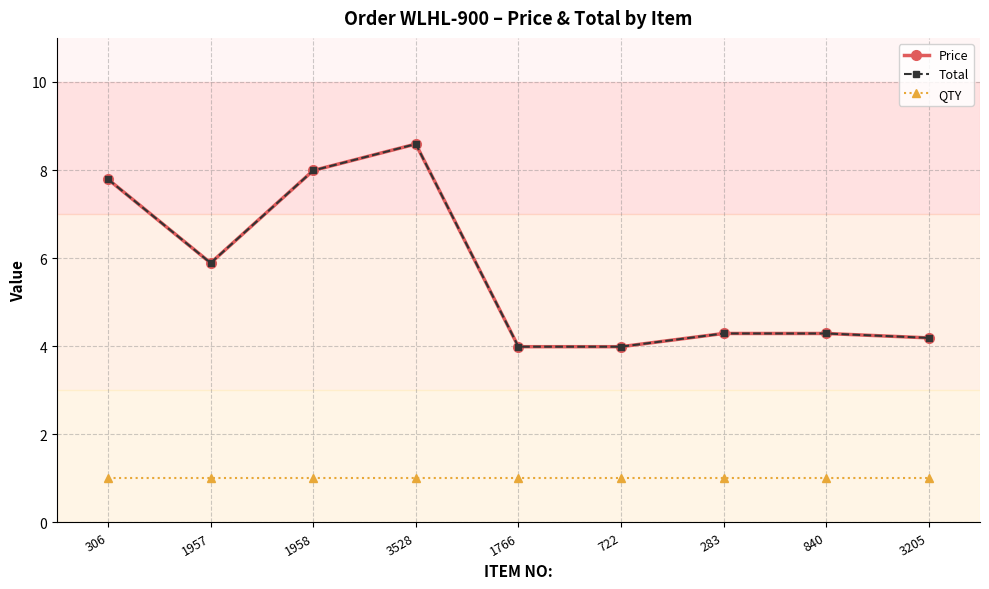

At which category is the sum across all series the highest?

3528